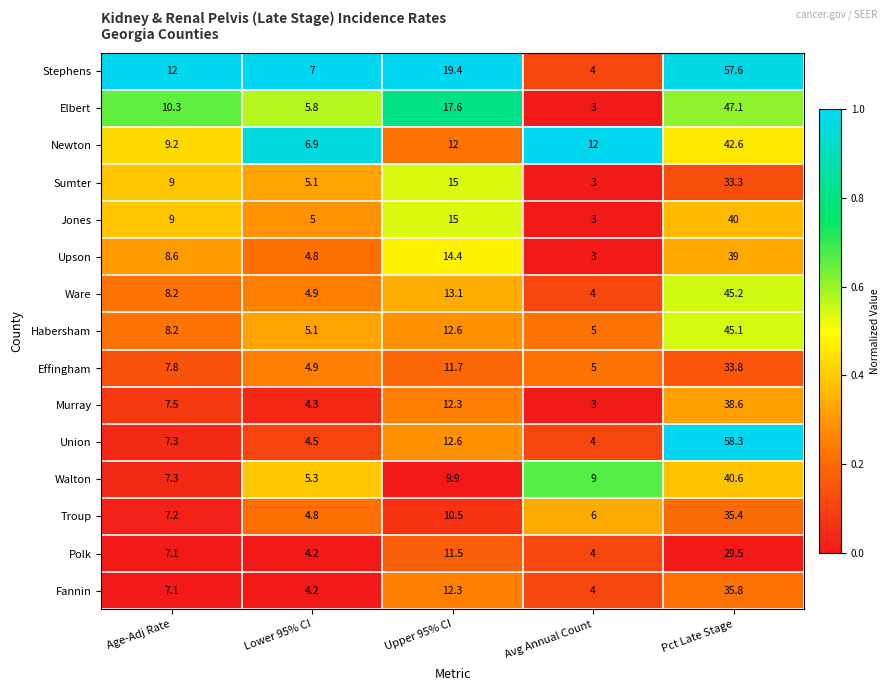

Which series has the widest spread of values?

Union